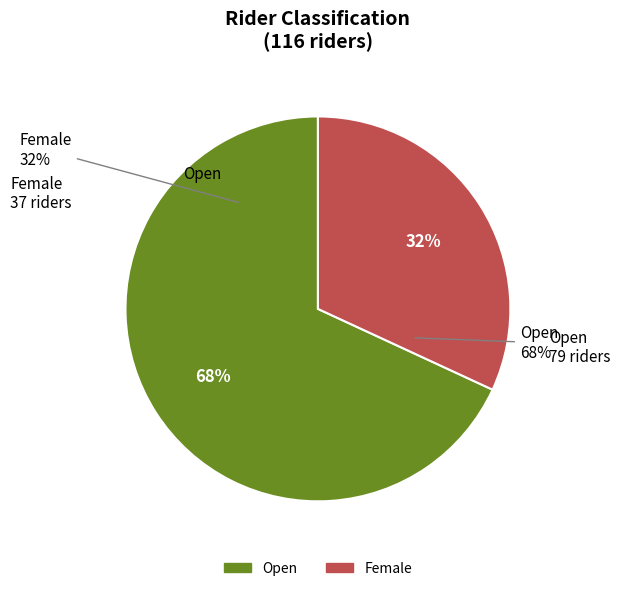

Is the sum of Open and Female greater than half?

Yes